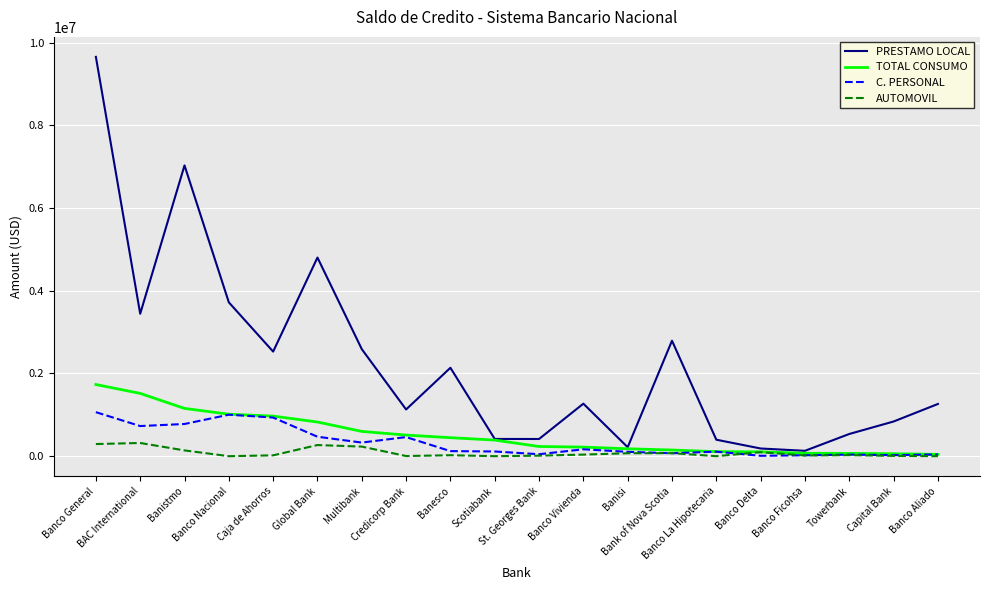

What is the difference between the second highest and minimum values in the PRESTAMO LOCAL series?

6902829.6